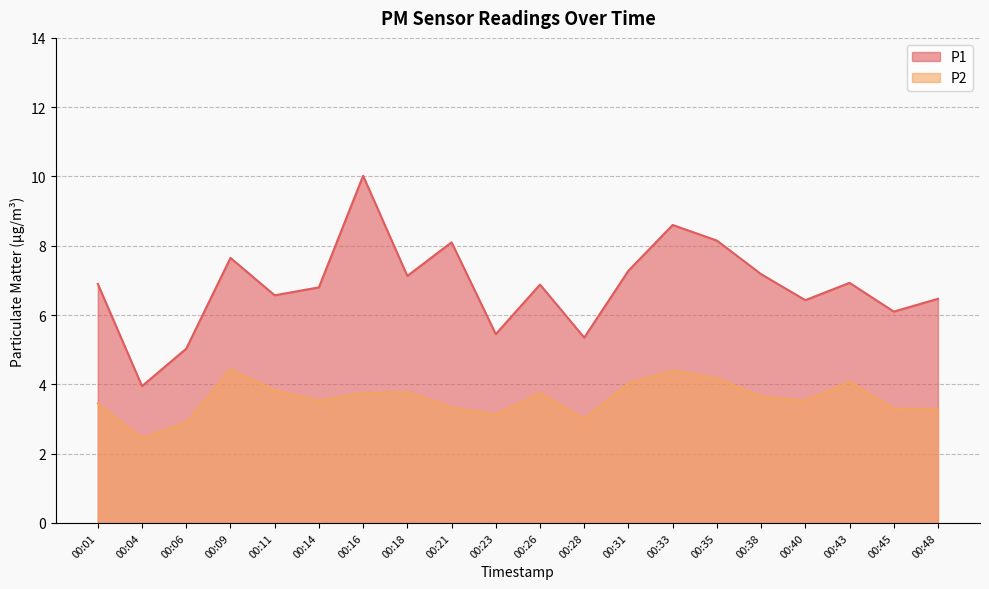

Rank the series at 00:06 from lowest to highest value.

P2, P1